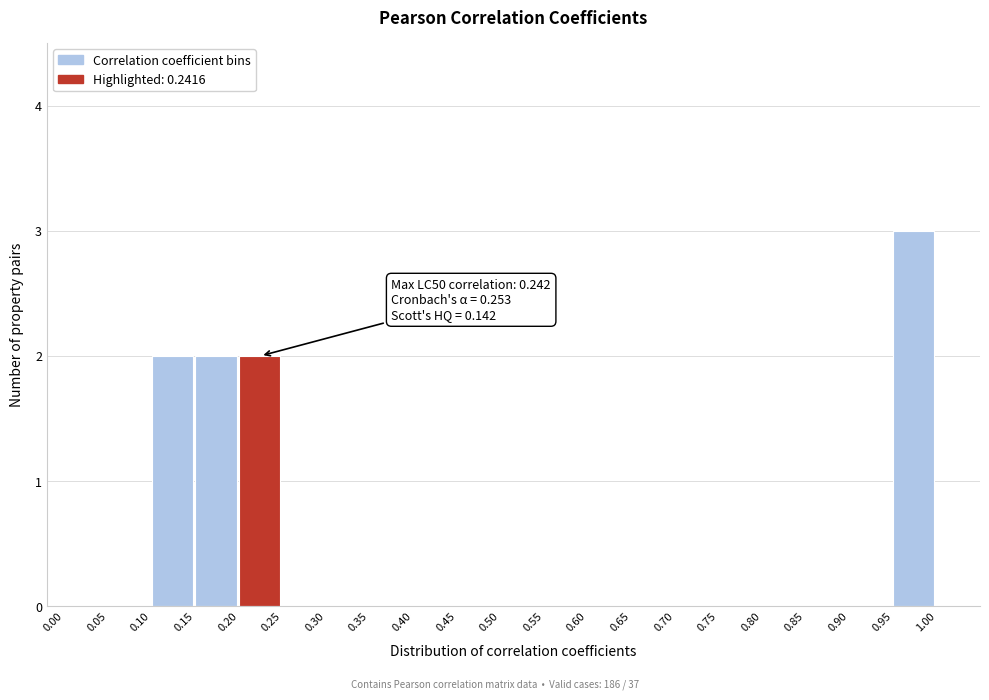

Which range on the x-axis has the tallest bar?

0.95 to 1.00